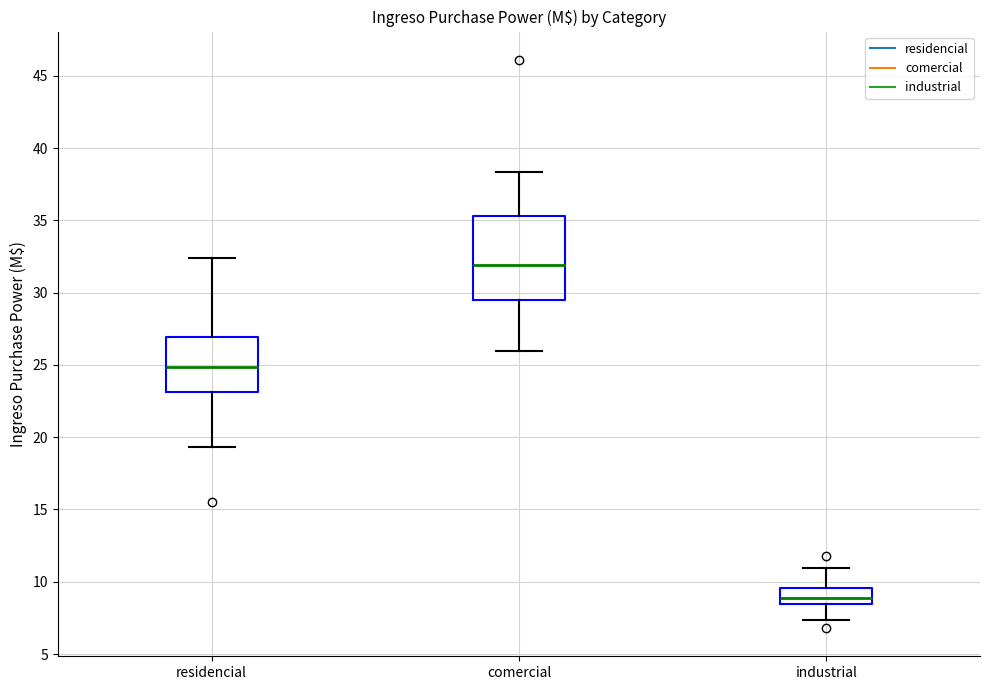

Where does the lower whisker of the box for industrial end on the y-axis? The values are not printed on the chart, so give them approximately, as read against the axis.

7.5